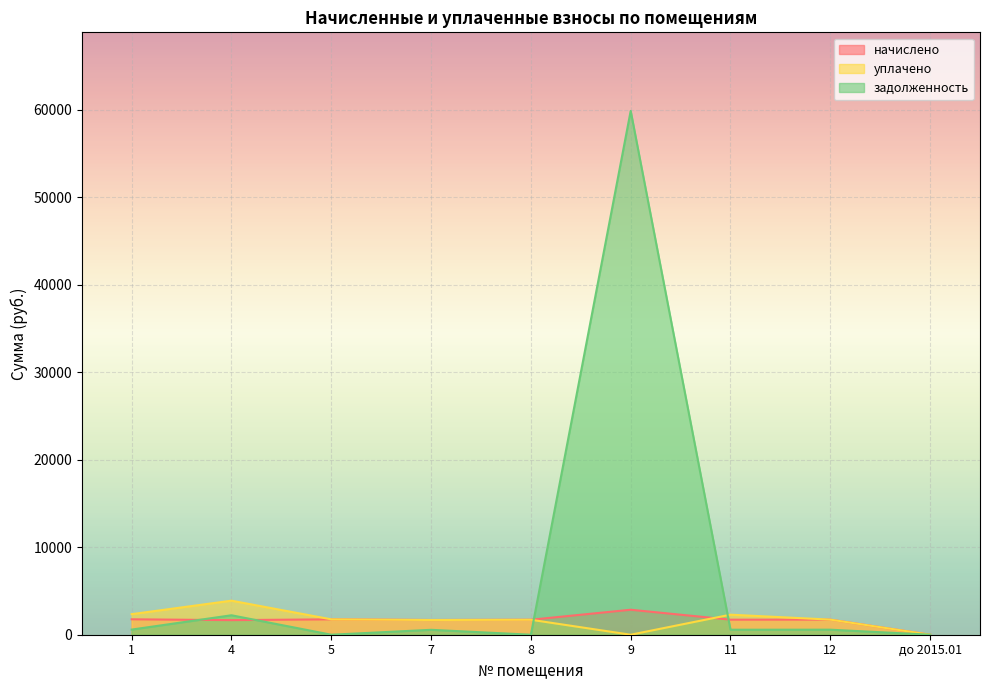

What is the value of the уплачено point at the 5th from the left?

1712.0